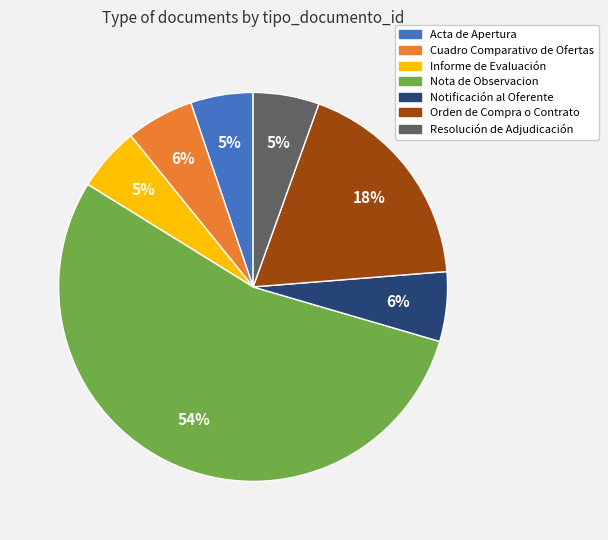

The Cuadro Comparativo de Ofertas slice represents 6% of the pie. True or false?

True